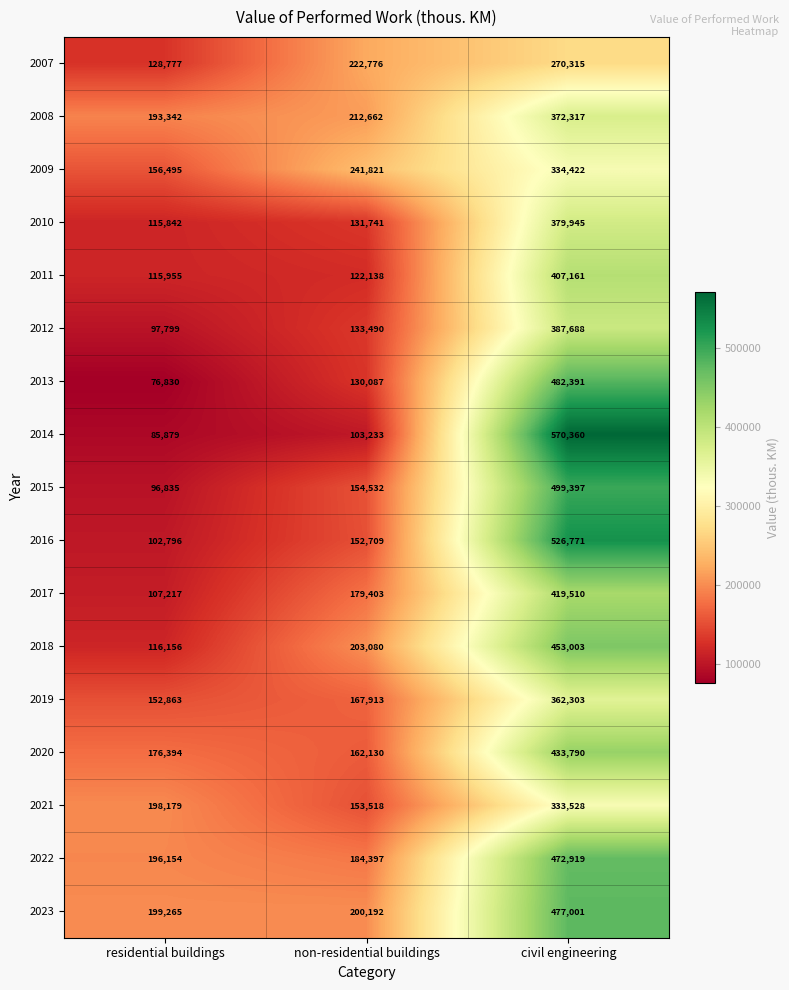

Which category has the highest value in the 2017 series?

civil engineering